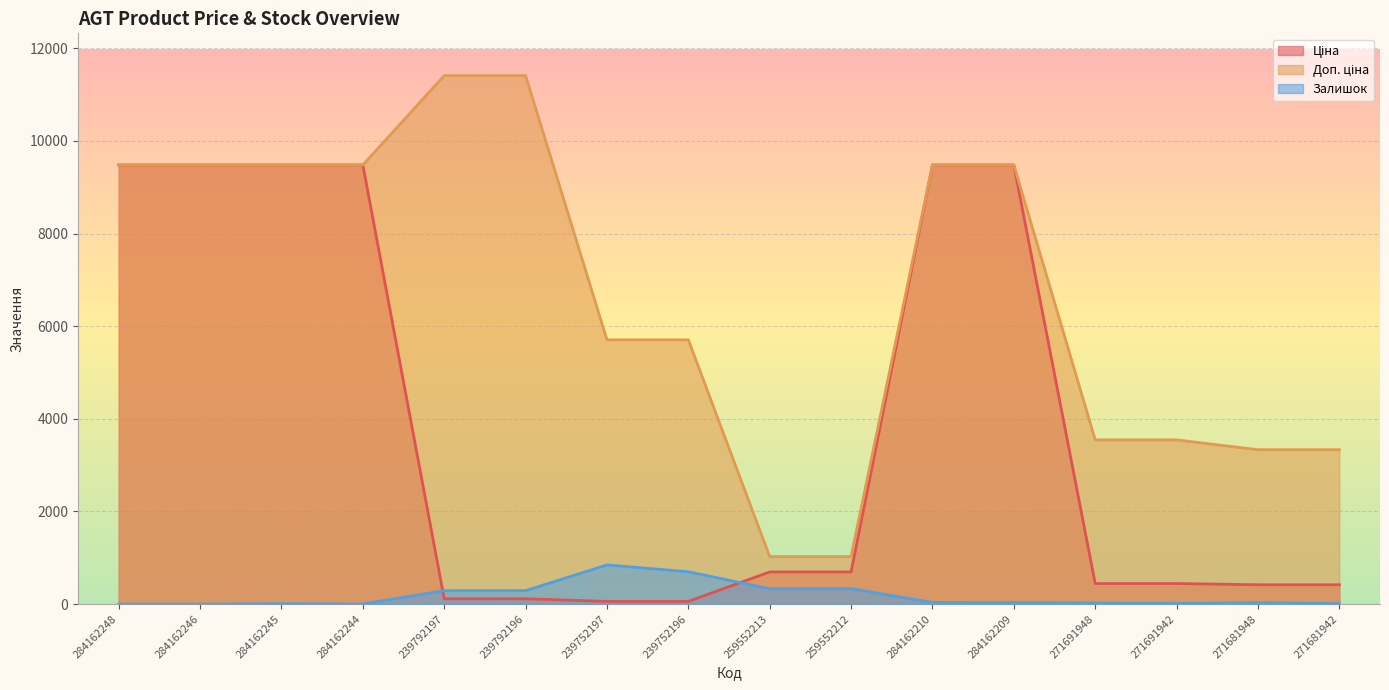

True or false: Доп. ціна and Ціна intersect in this chart.

False